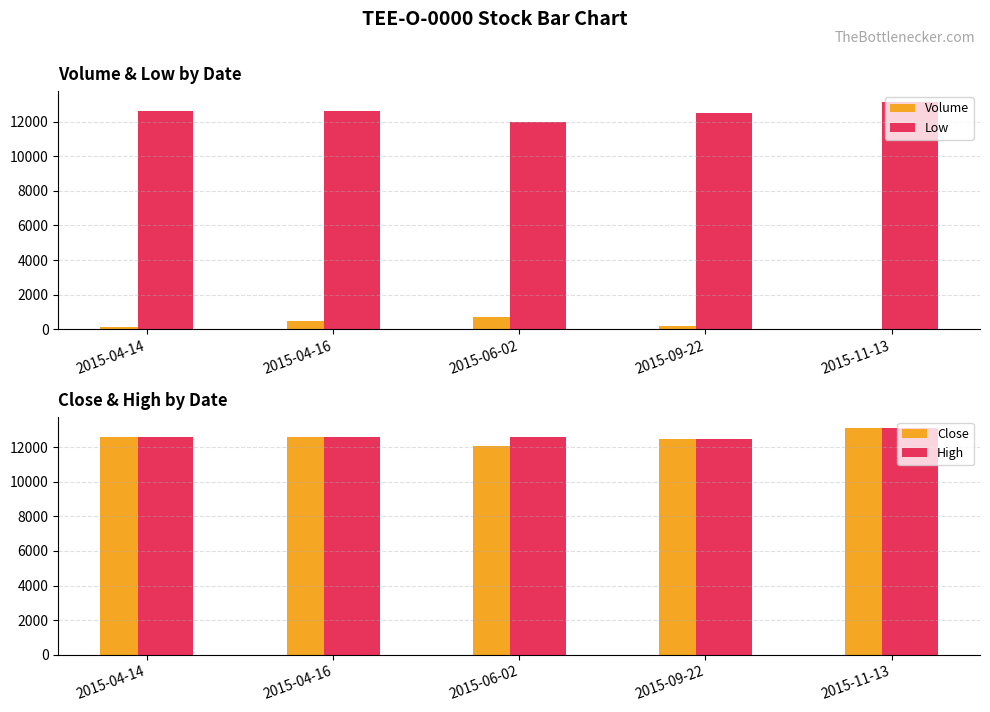

What is the sum of the High values at 2015-04-14 and 2015-11-13?

25720